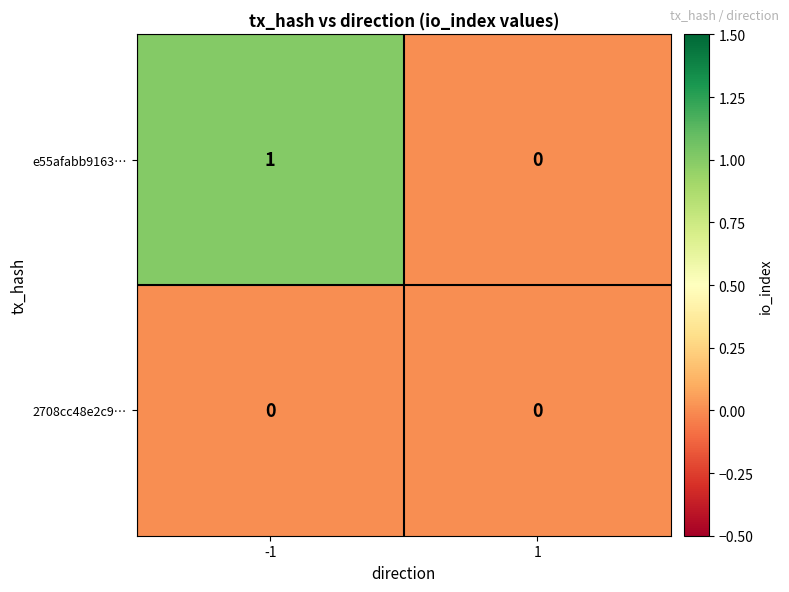

Reading left to right, extract all data points from this chart.

e55afabb9163…: -1=1	1=0
2708cc48e2c9…: -1=0	1=0